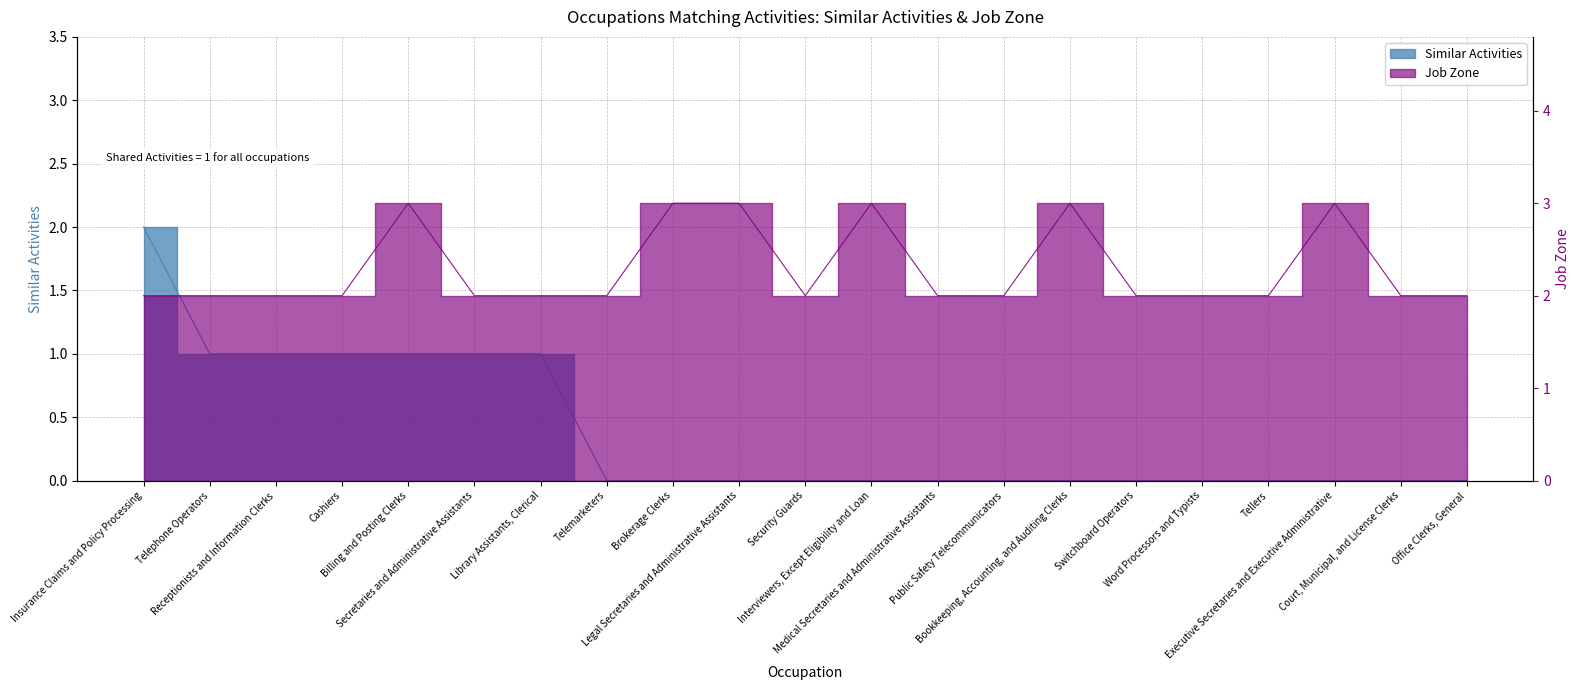

What position from the left is Tellers?

18